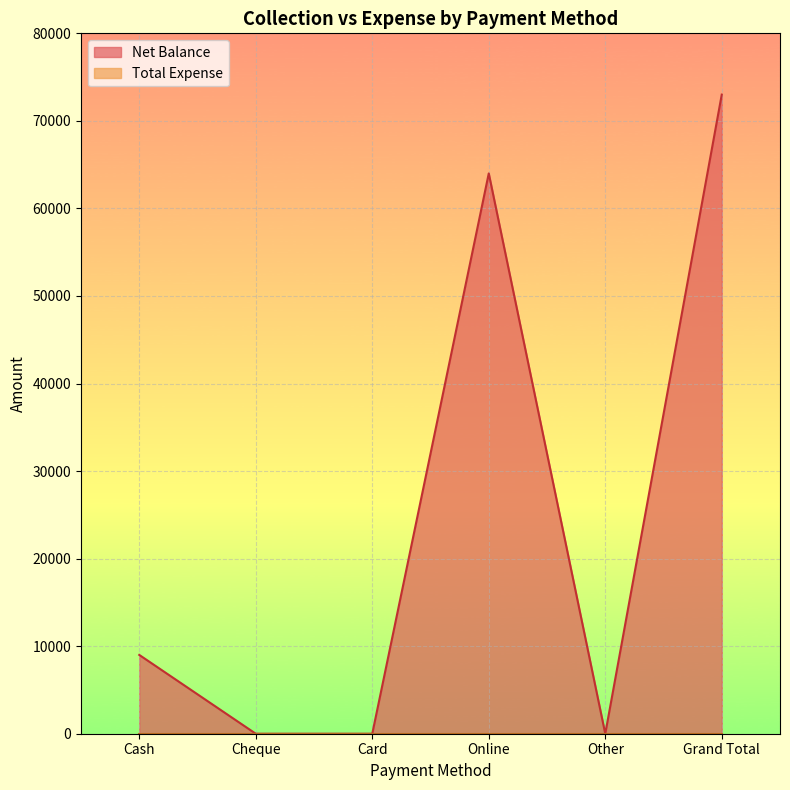

What is the value of the 1st point from the left?

9000